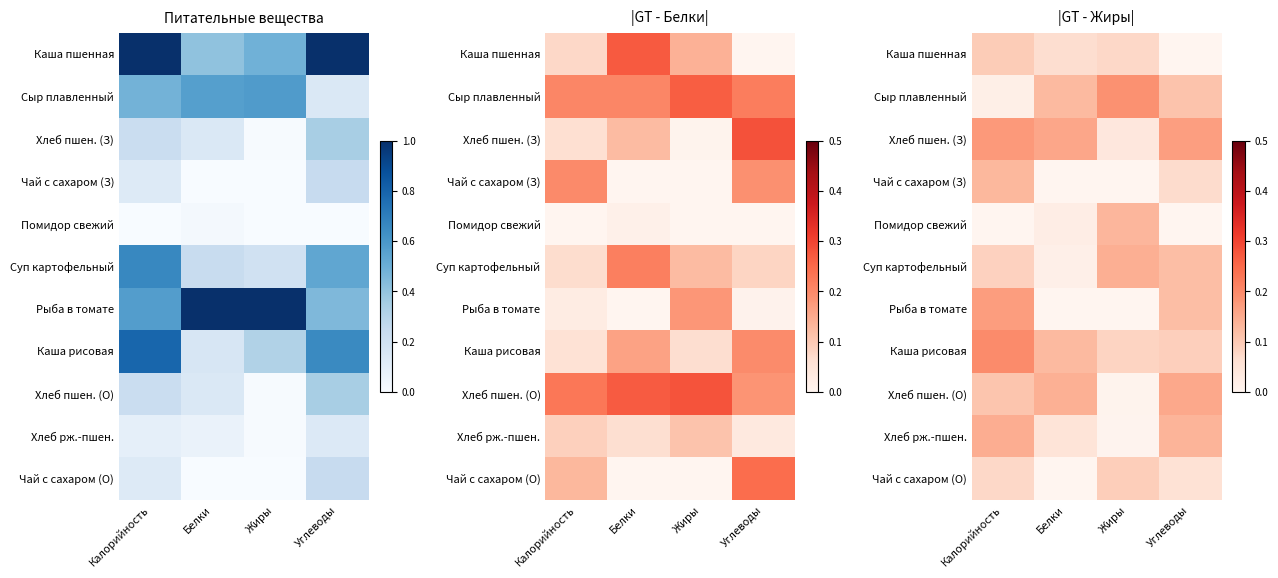

The Суп картофельный series shows 0.2 at Углеводы. True or false?

False